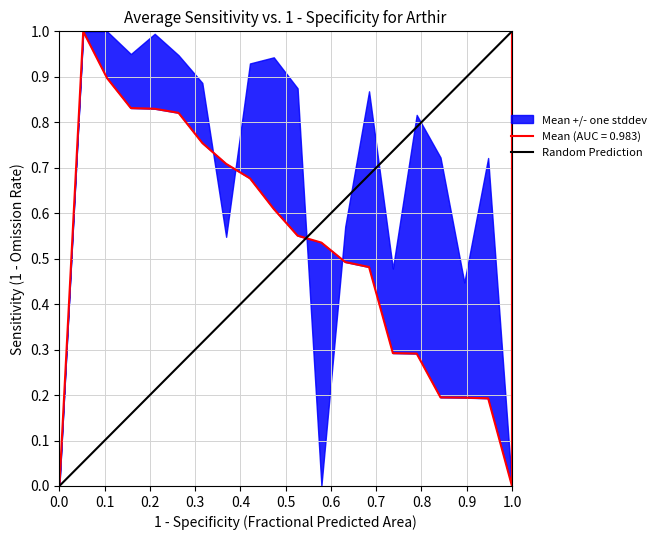

True or false: the data shows 0 at 1.0.

False